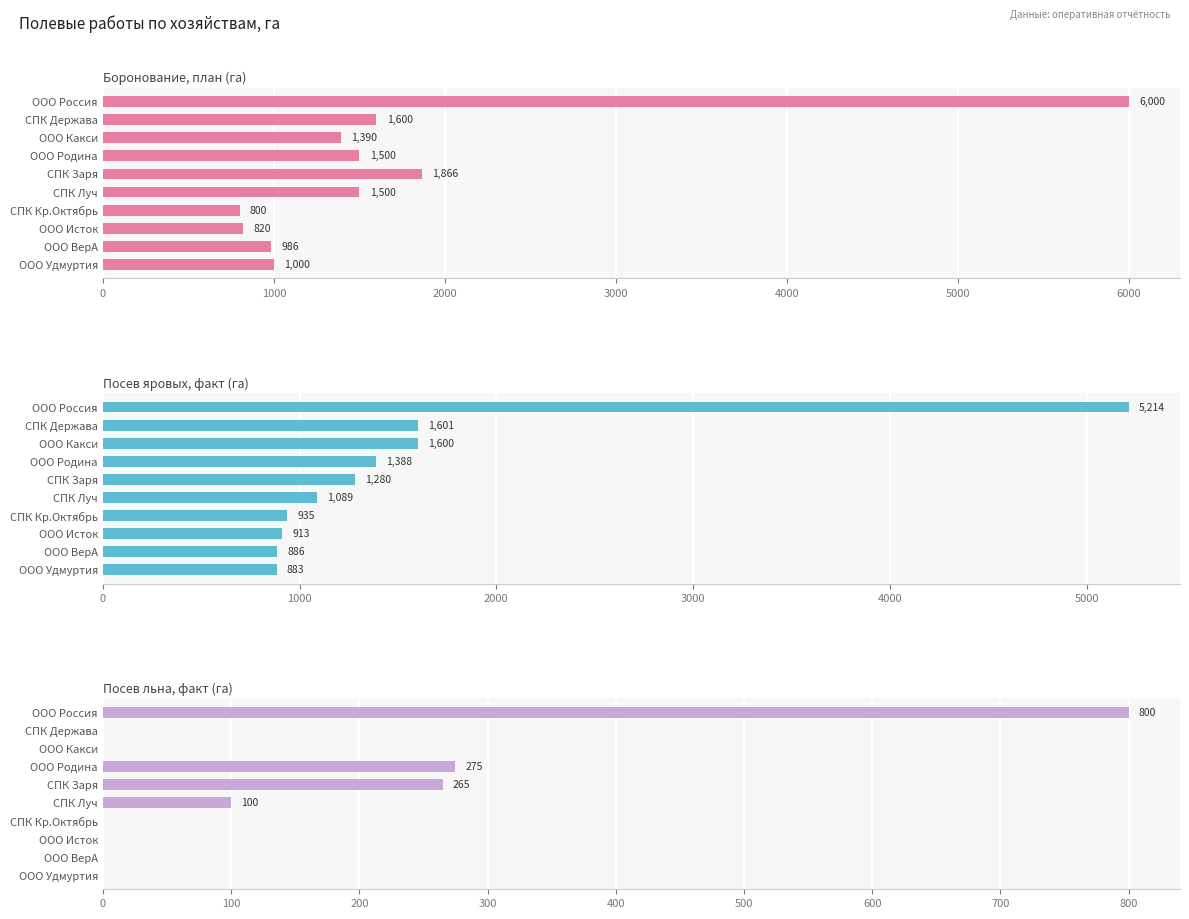

The value of Боронование, план (га) at ООО ВерА is 359. True or false?

False